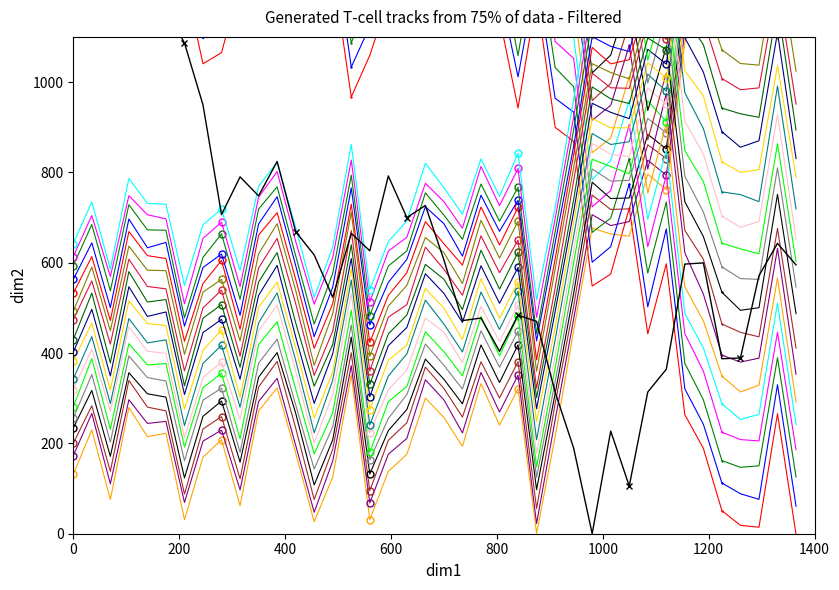

In pressure, how many points are lower than both neighbors (excluding endpoints)?

11